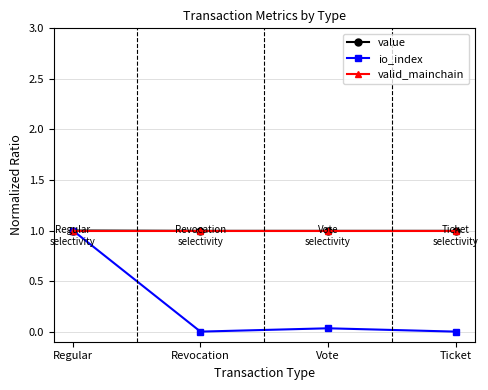

Which series has the widest spread of values?

io_index